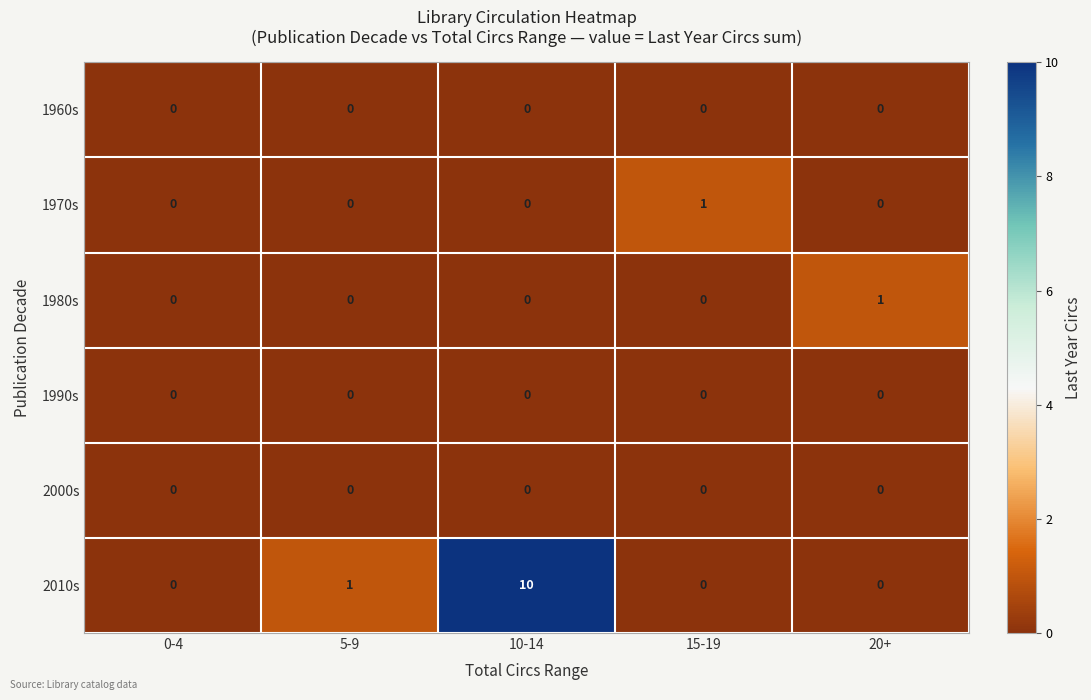

What is the difference between the highest and lowest values at 20+?

1